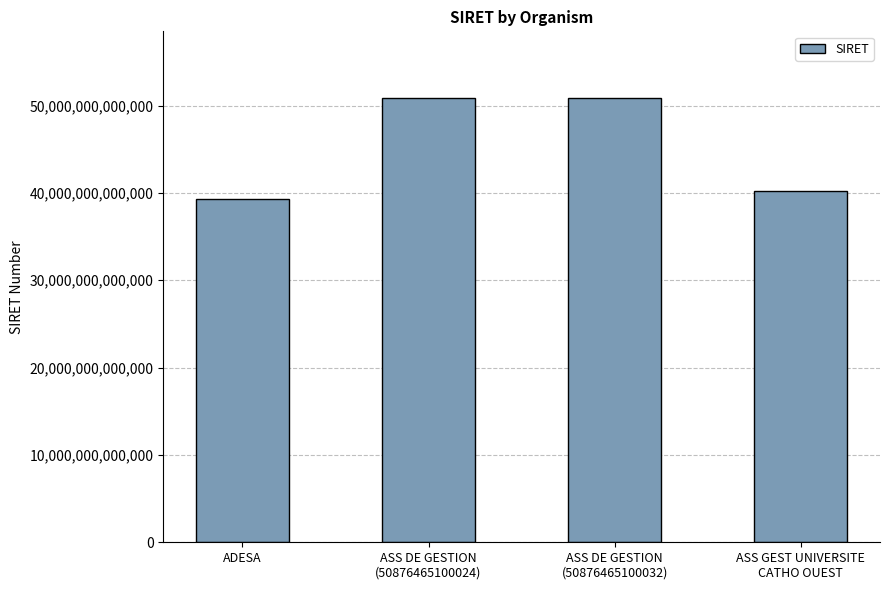

Is it true that the value at ADESA is 39333773800065?

True